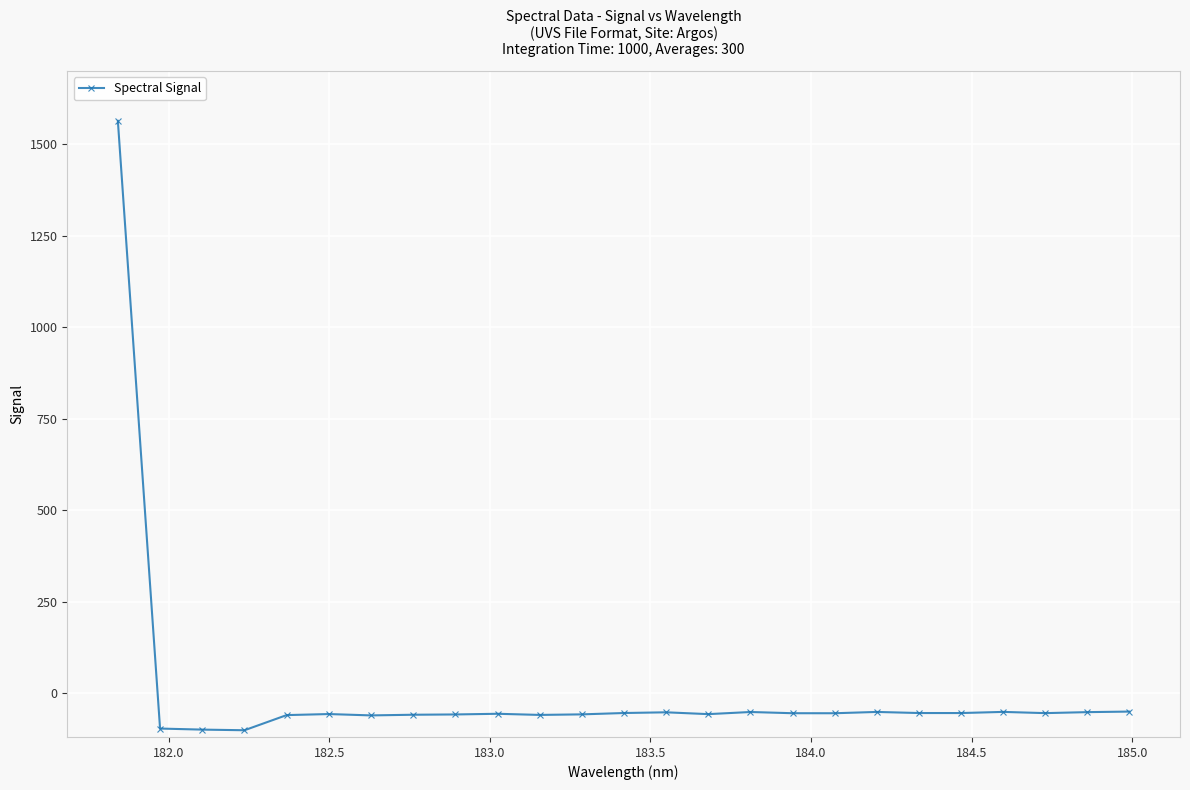

What is the minimum value shown in the chart?

-101.6